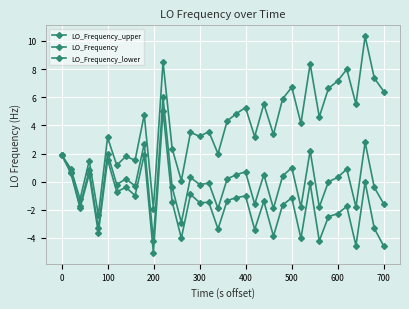

Which series has the largest total across all categories?

LO_Frequency_upper